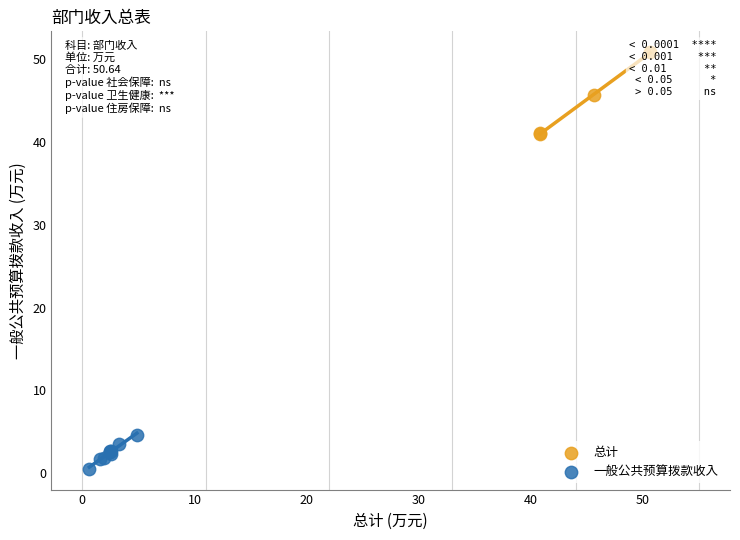

Which series has the largest Y range (max minus min)?

总计